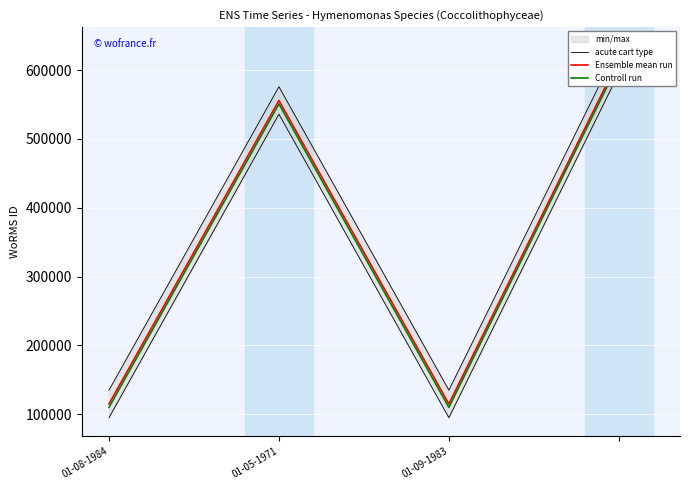

How many interior local valleys does the acute cart type series have?

1